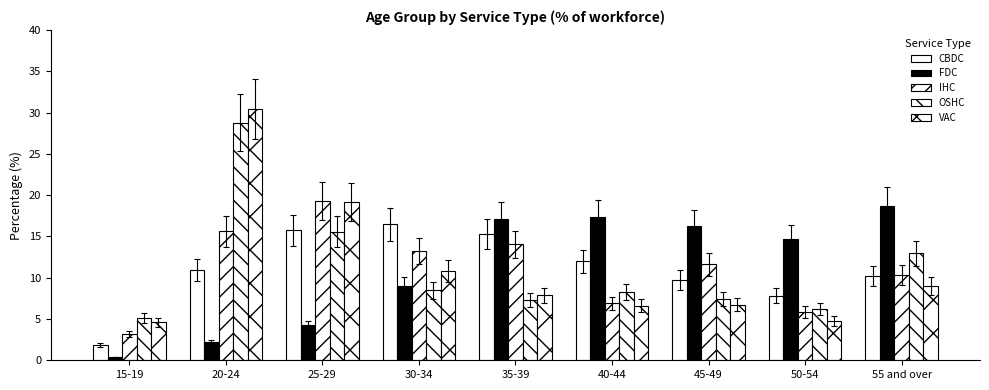

What is the difference between the IHC values at 55 and over and 45-49?

1.3